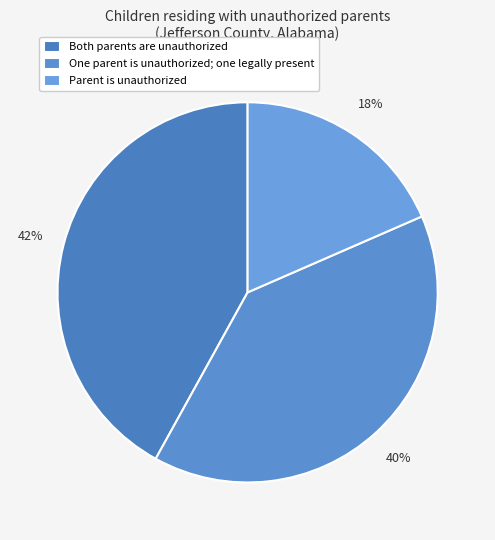

To the nearest percent, what percentage of the pie is Both parents are unauthorized?

42%